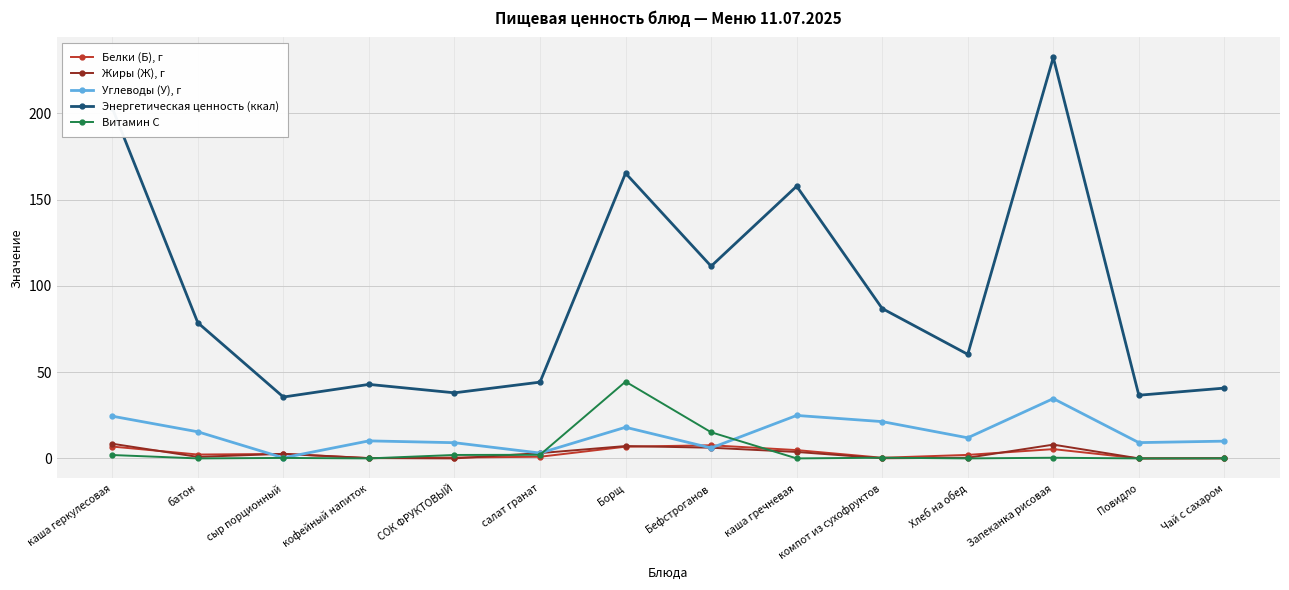

True or false: Углеводы (У), г has a value of 6.0 at Бефстроганов.

True